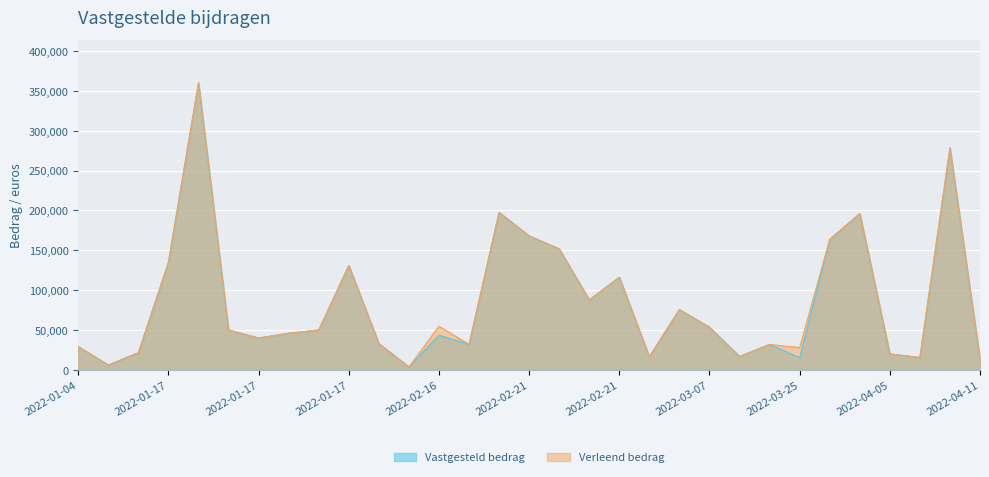

What is the average value of the Verleend bedrag series?

84604.7